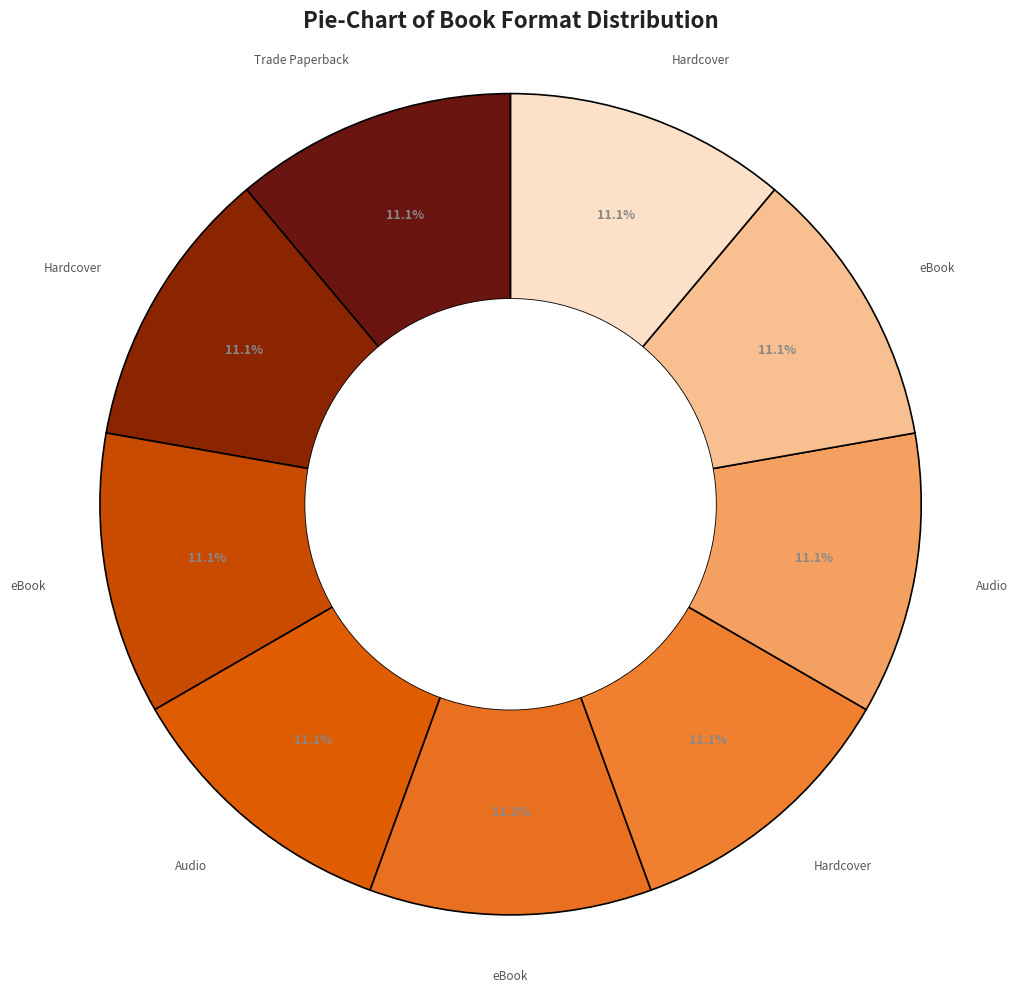

How many segments does this pie chart have?

9